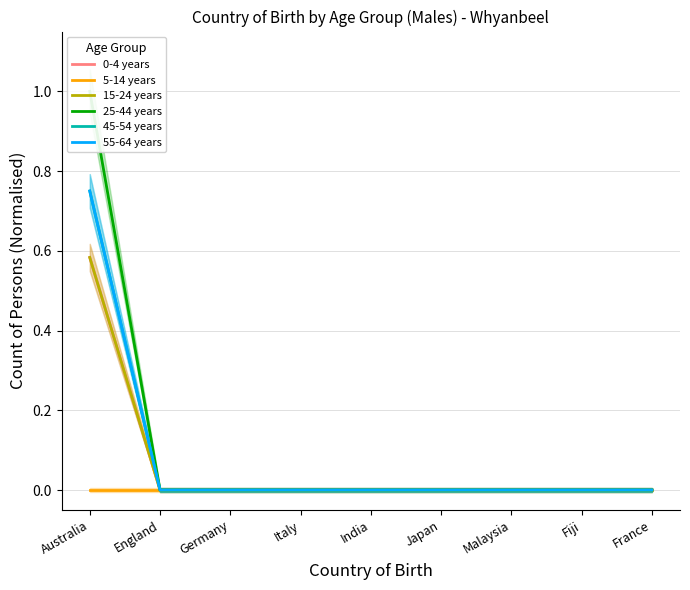

The value of 0-4 years at England is -0.3. True or false?

False